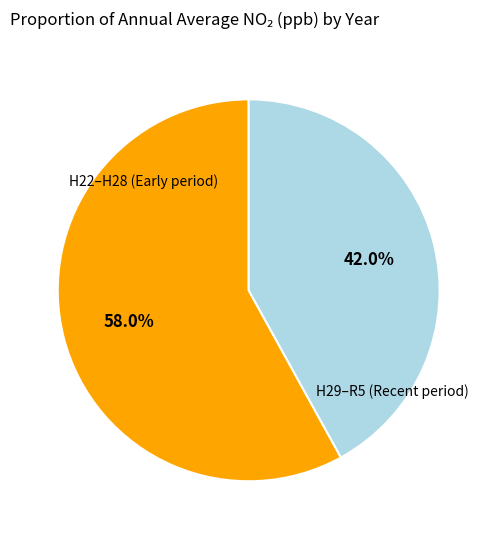

Is there any slice that represents more than half of the pie?

Yes